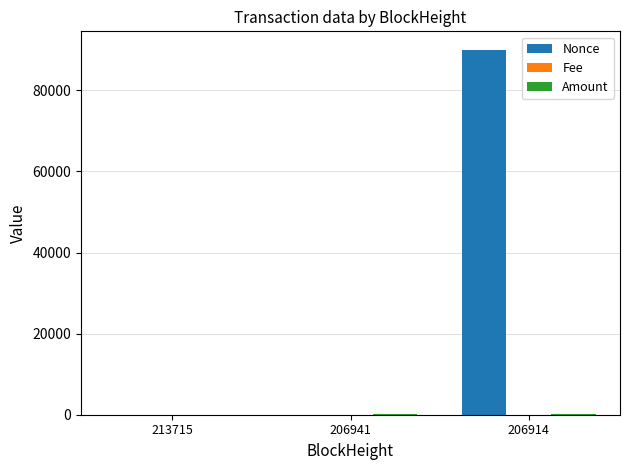

What is the sum of all Nonce values?

90060.0